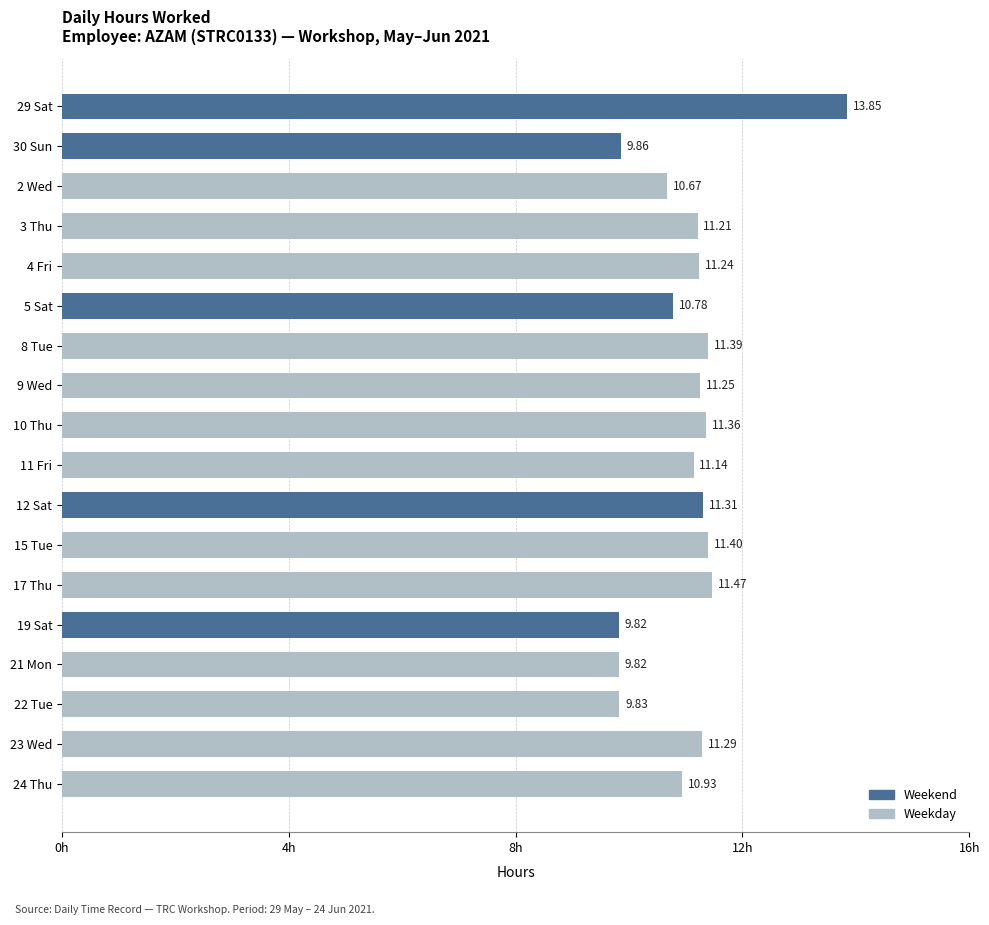

Between 15 Tue and 8 Tue, which is larger?

15 Tue